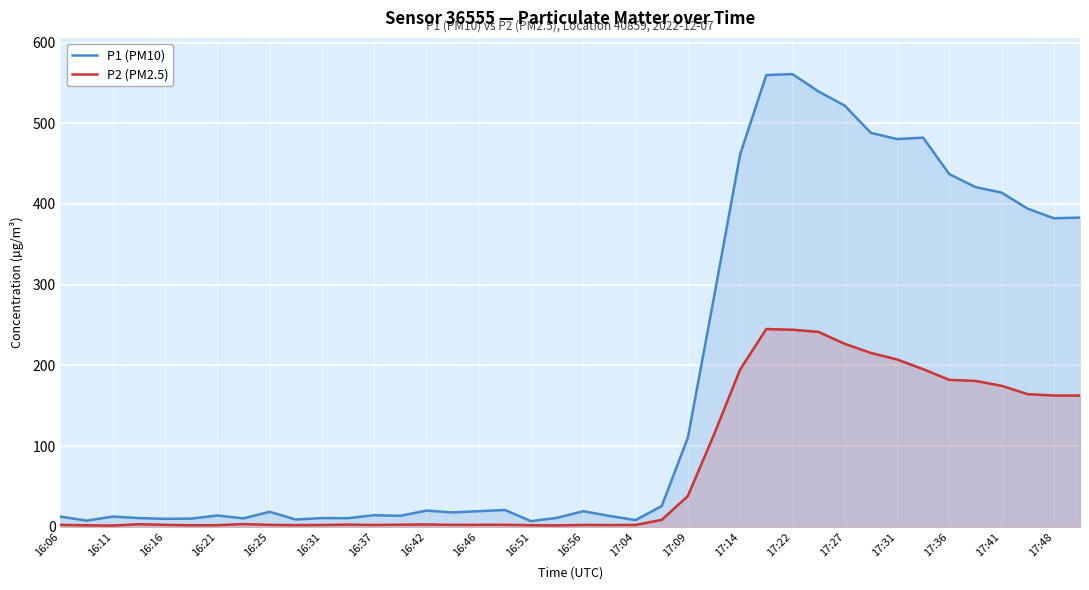

Rank the series by their maximum value, from highest to lowest.

P1 (PM10), P2 (PM2.5)